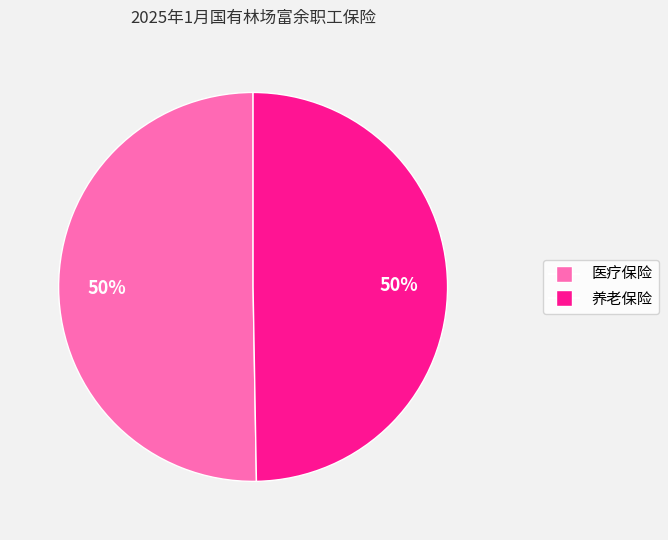

To the nearest percent, what is the average slice percentage?

50%